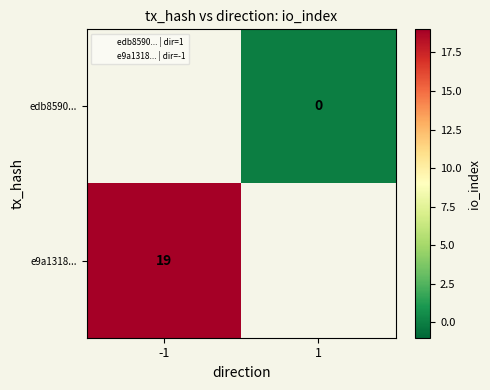

What is the greatest value displayed?

19.0